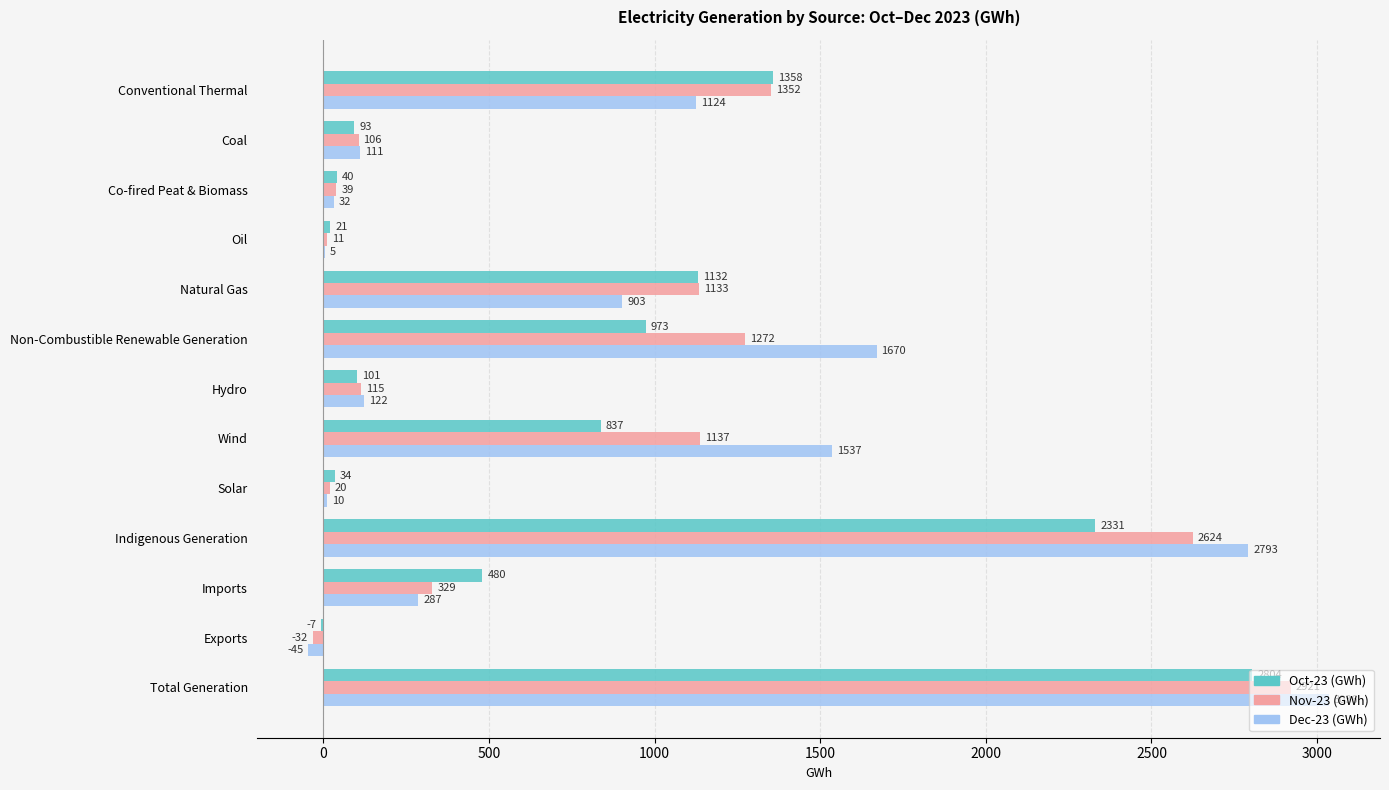

The value of Oct-23 (GWh) at Imports is 480. True or false?

True